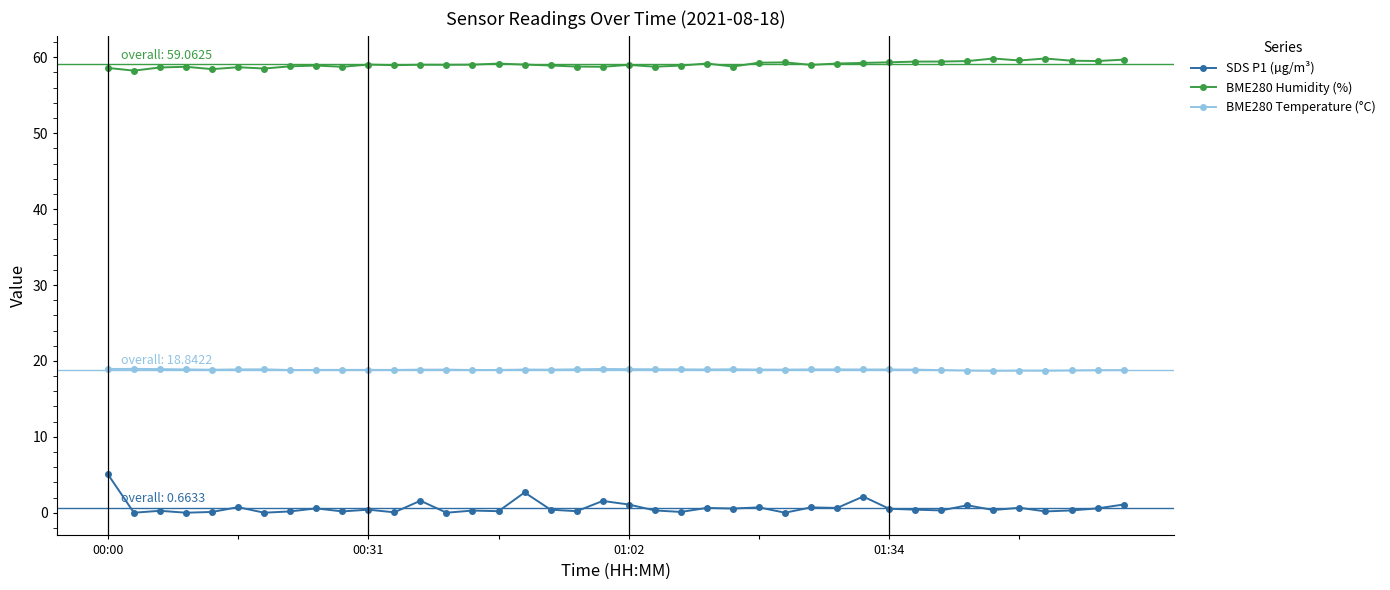

What is the sum of all SDS P1 (µg/m³) values?

26.5